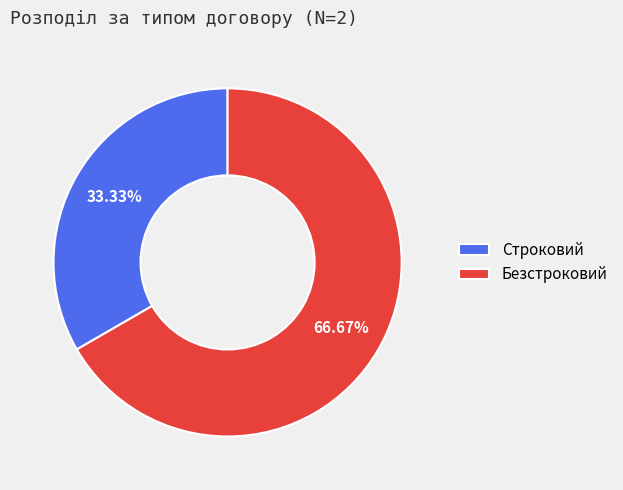

The Безстроковий slice represents 67% of the pie. True or false?

True